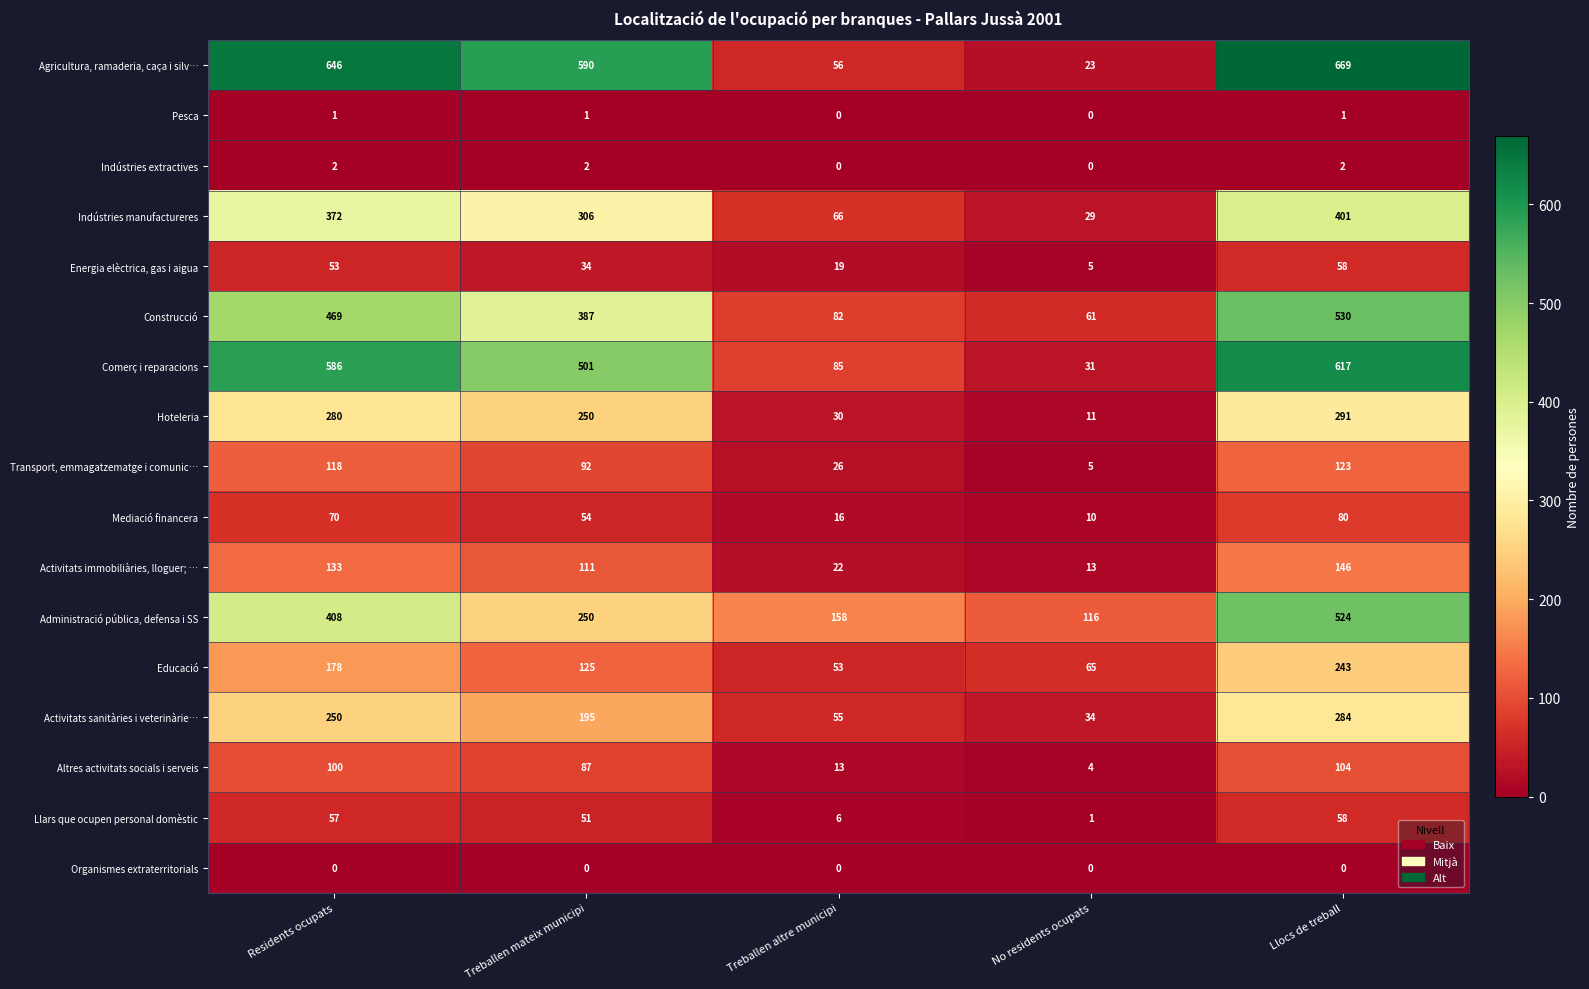

What is the difference between the maximum and minimum values in the Construcció series?

469